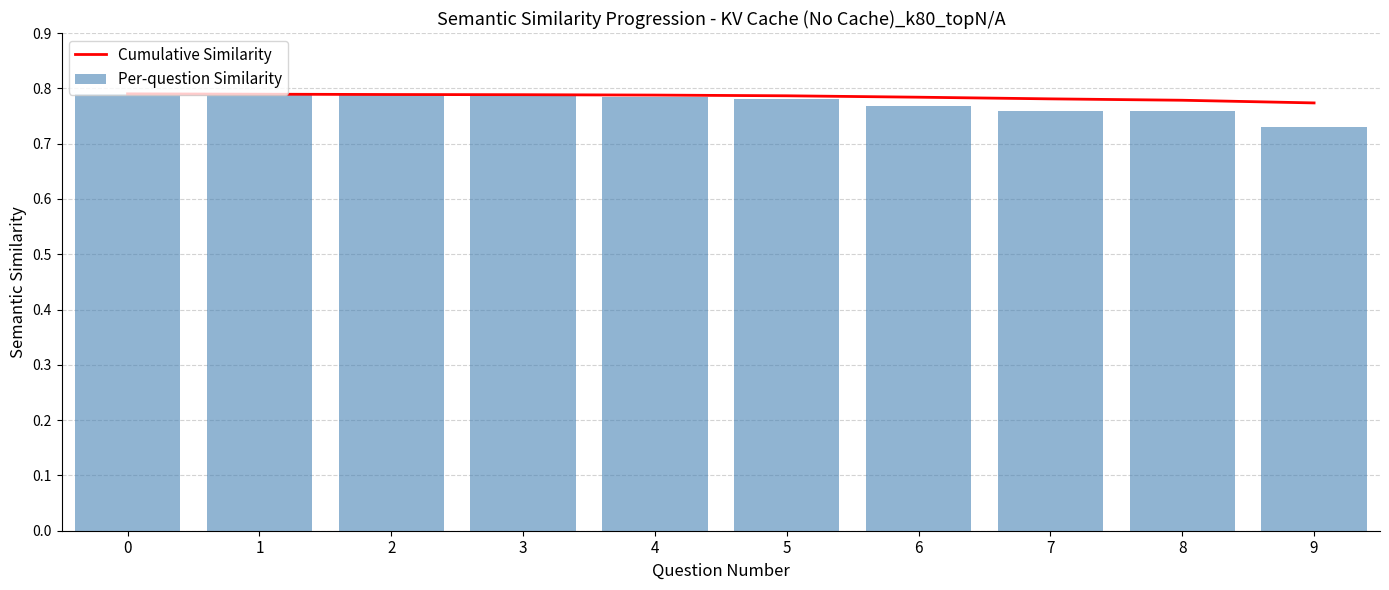

The Per-question Similarity series shows 0.8 at 4. True or false?

True